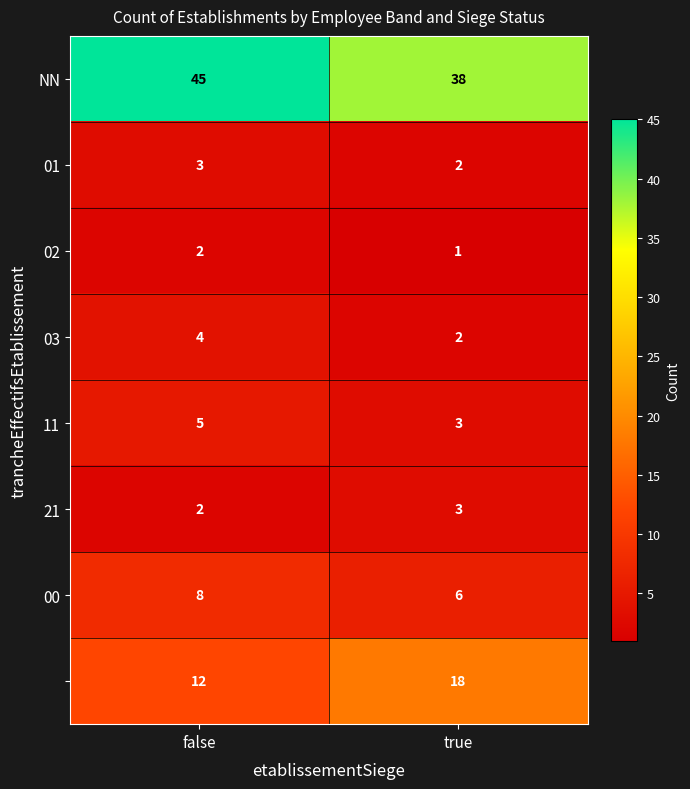

What is the total value across all series at false?

81